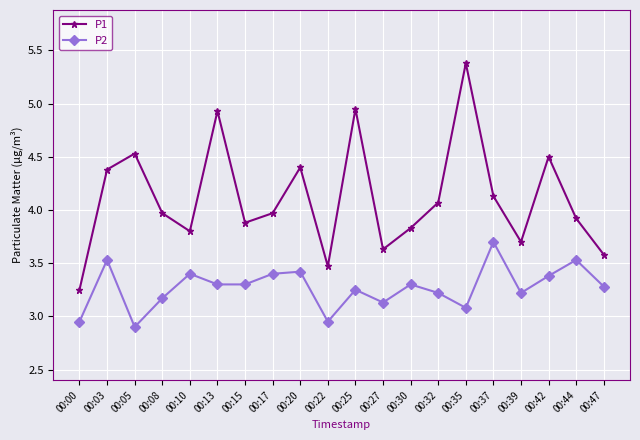

Which category has the highest value across all series?

00:35